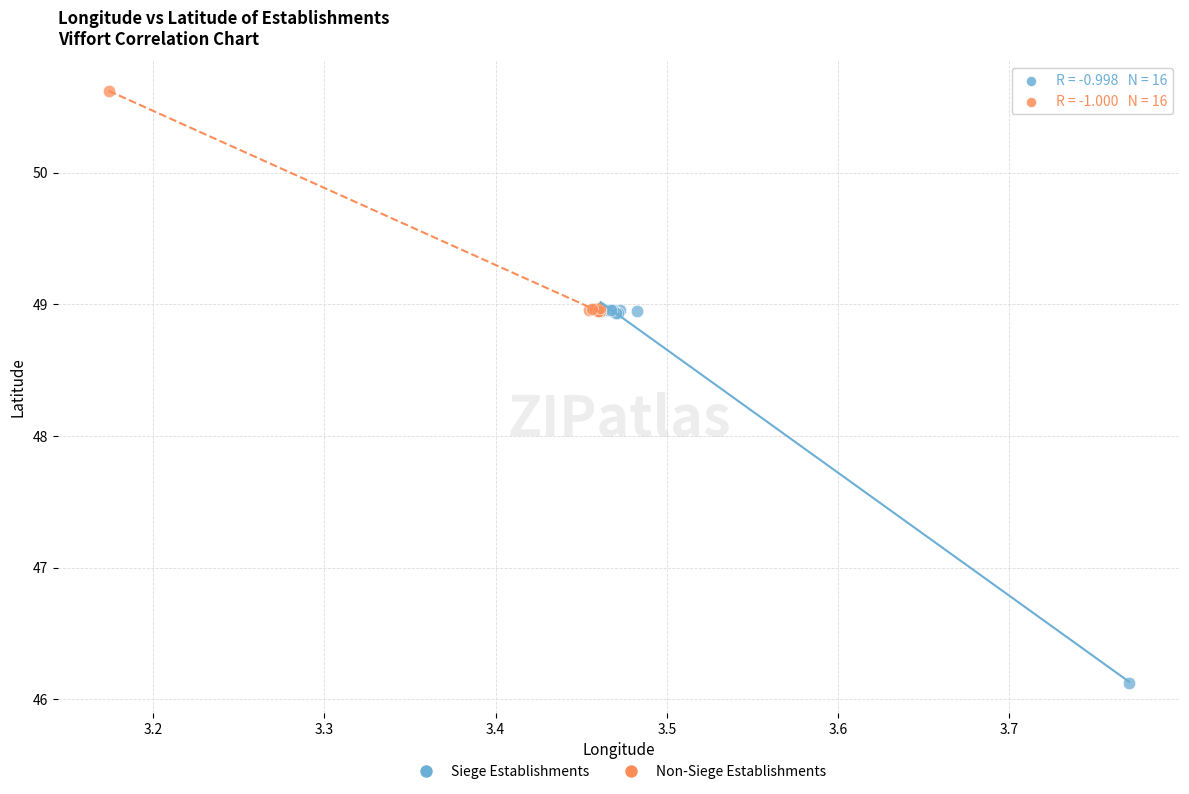

Which series reaches the maximum Y coordinate?

Non-Siege Establishments